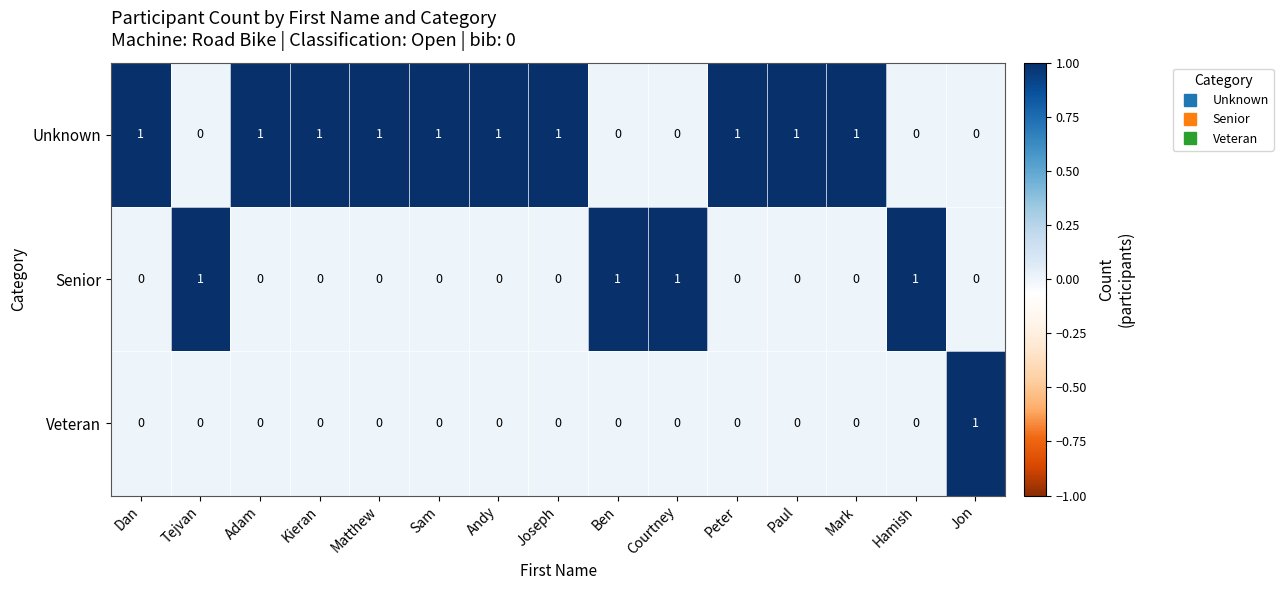

True or false: Unknown has a value of 1 at Joseph.

True